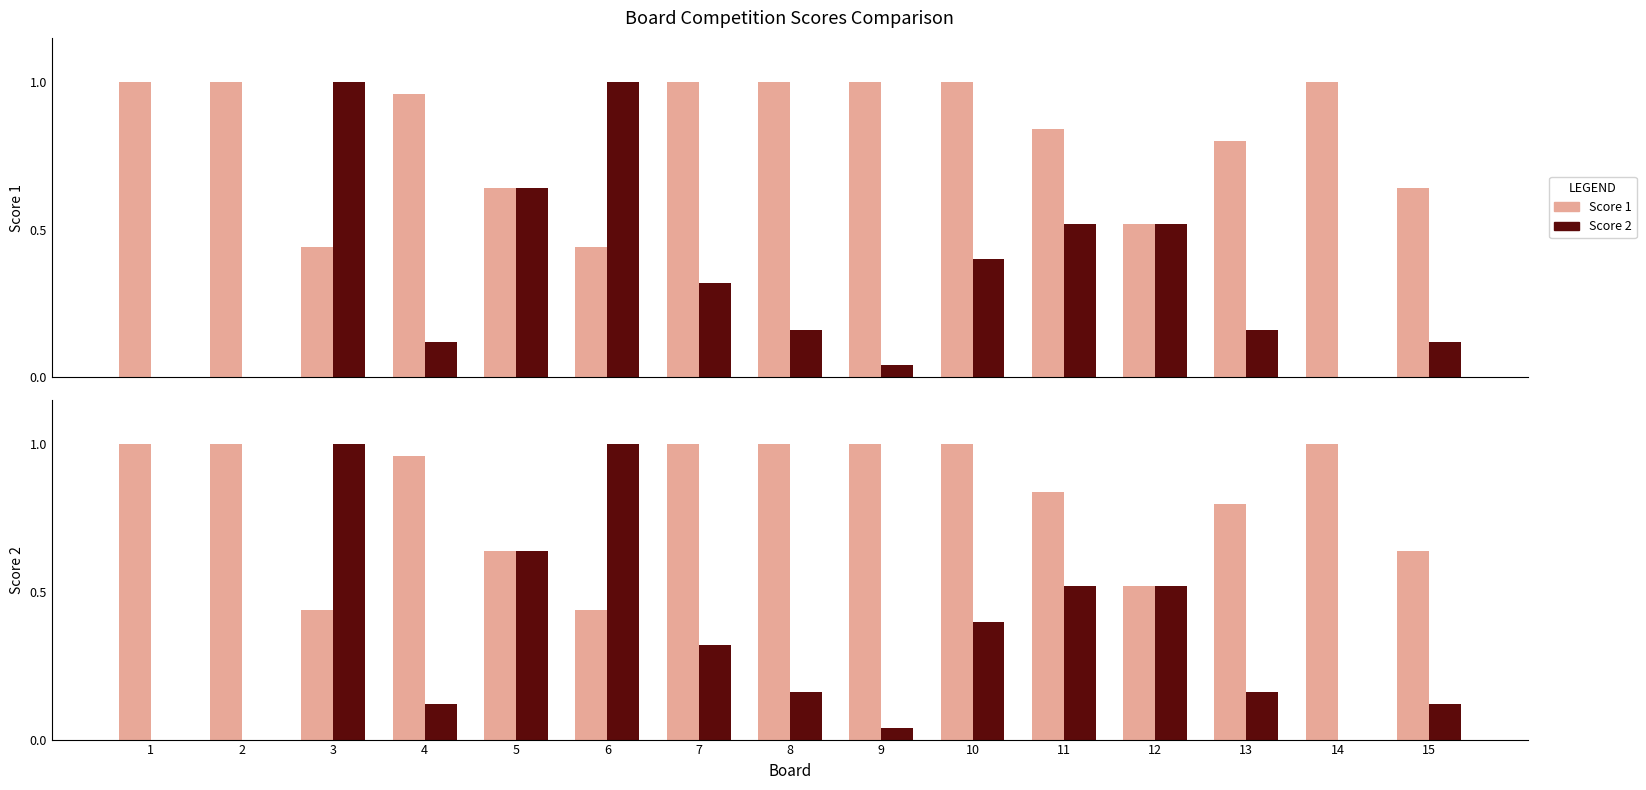

List the series in order of their peak value, lowest first.

Score 1, Score 2